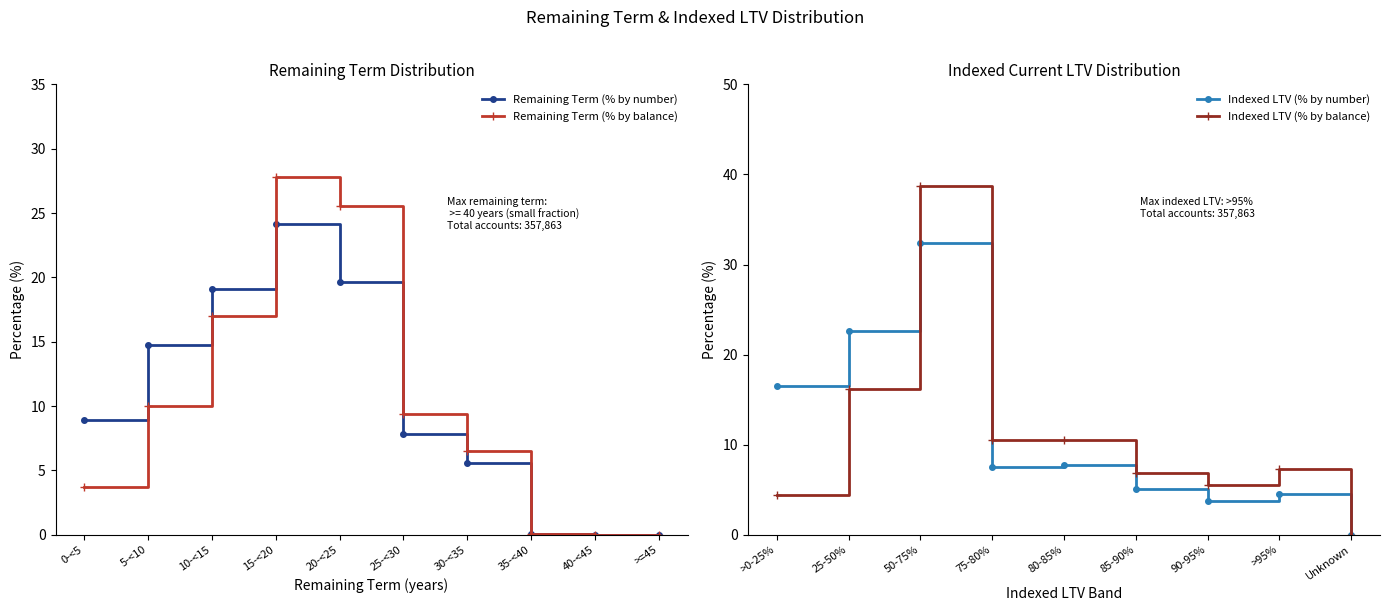

At which label does Remaining Term (% by balance) first exceed 9?

5-<10